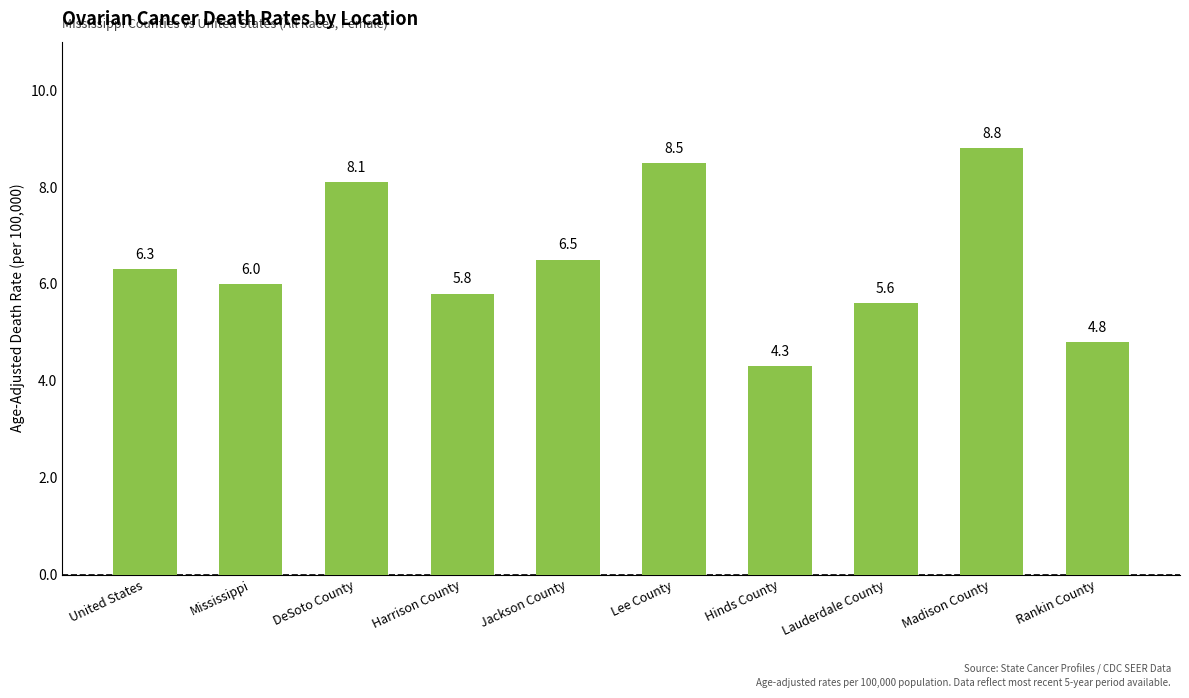

Is it true that the value at Madison County is 8.8?

True